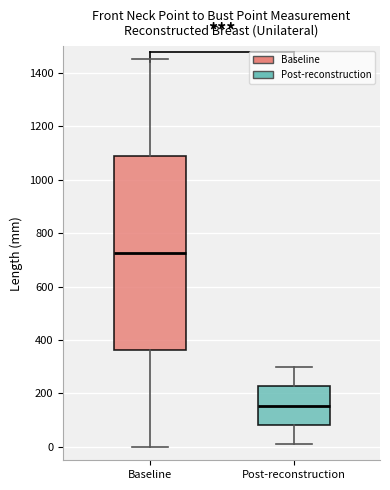

Which box has the lowest median line?

Post-reconstruction